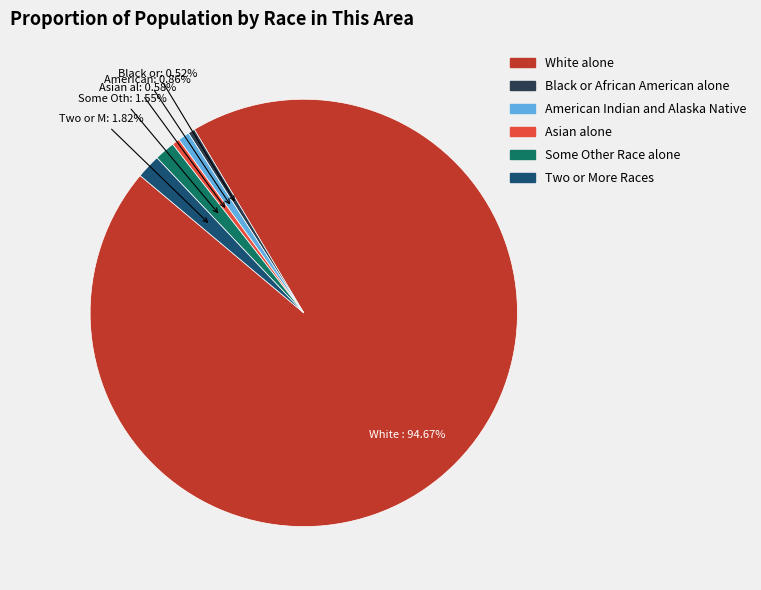

Is there any slice that represents more than half of the pie?

Yes